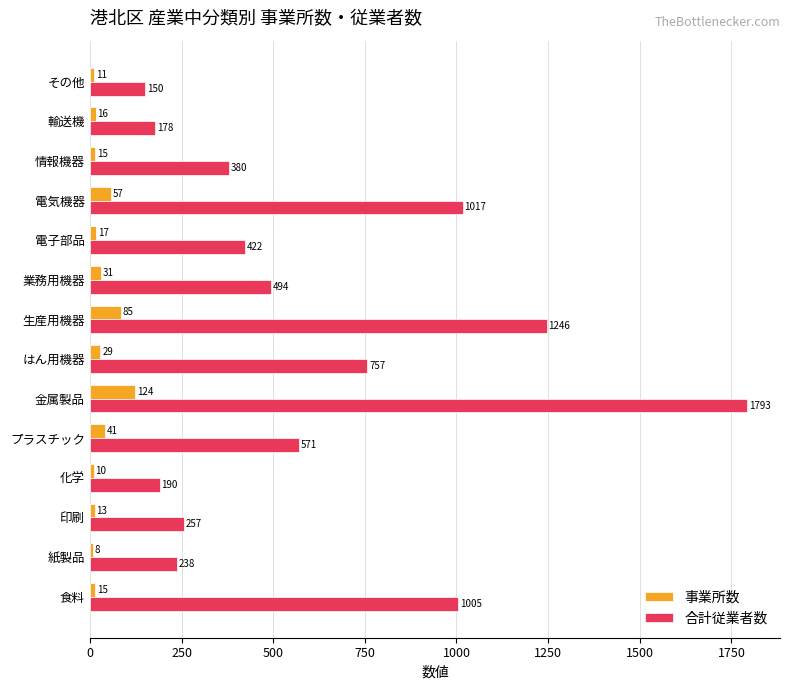

What is the difference between the second highest and minimum values in the 事業所数 series?

77